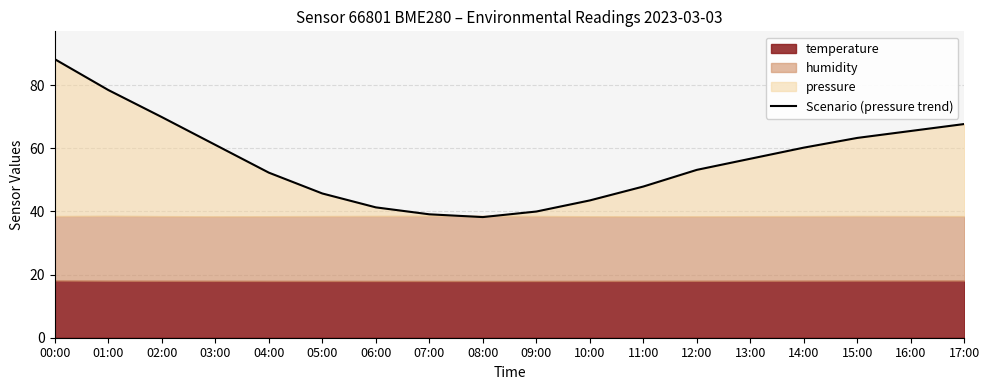

Reading right to left, transcribe all the data shown in this chart.

67.7	65.5	63.3	60.2	56.7	53.2	47.9	43.5	40.0	38.2	39.1	41.3	45.7	52.3	61.1	69.9	78.4	88.2